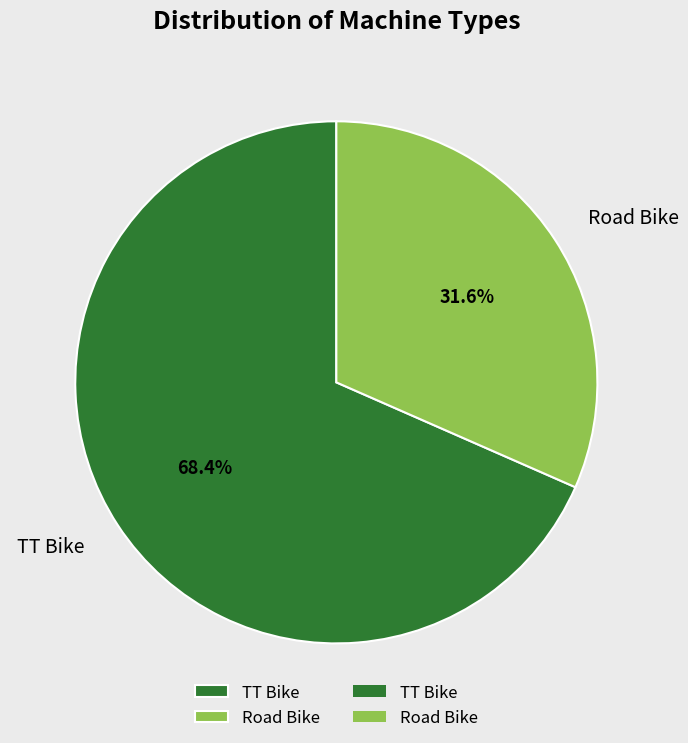

What percentage is the Road Bike slice, to the nearest percent?

32%